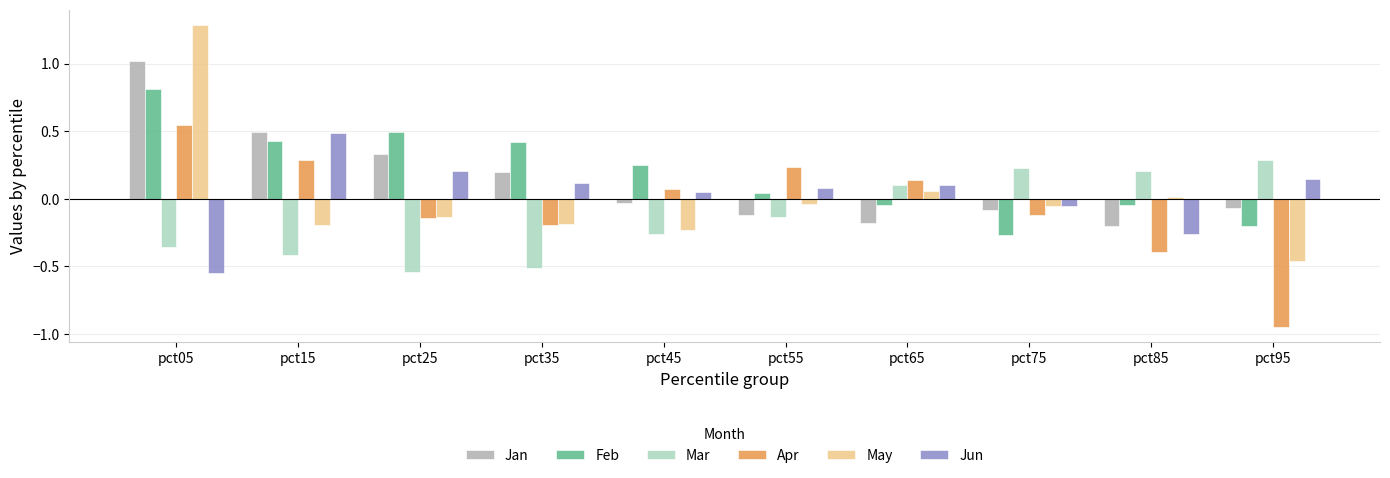

Which series has the widest spread of values?

May